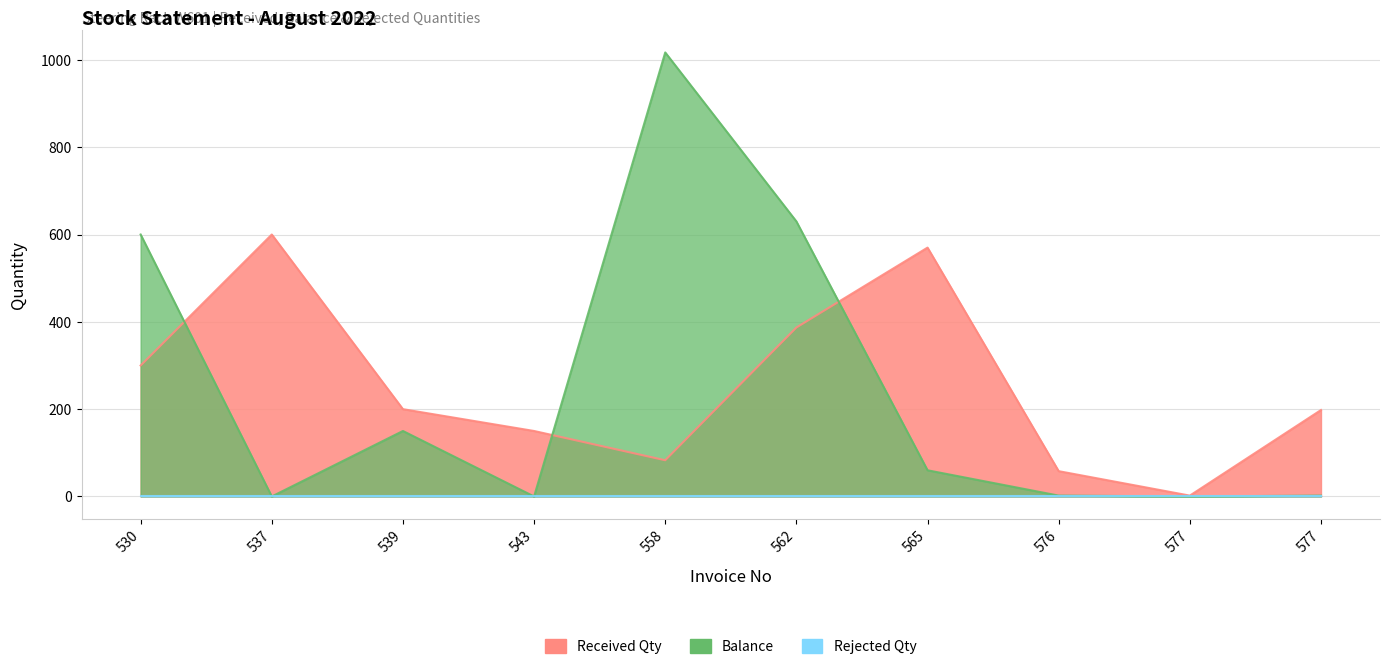

What is the approximate value of Received Qty at 576, to the nearest 10?

60